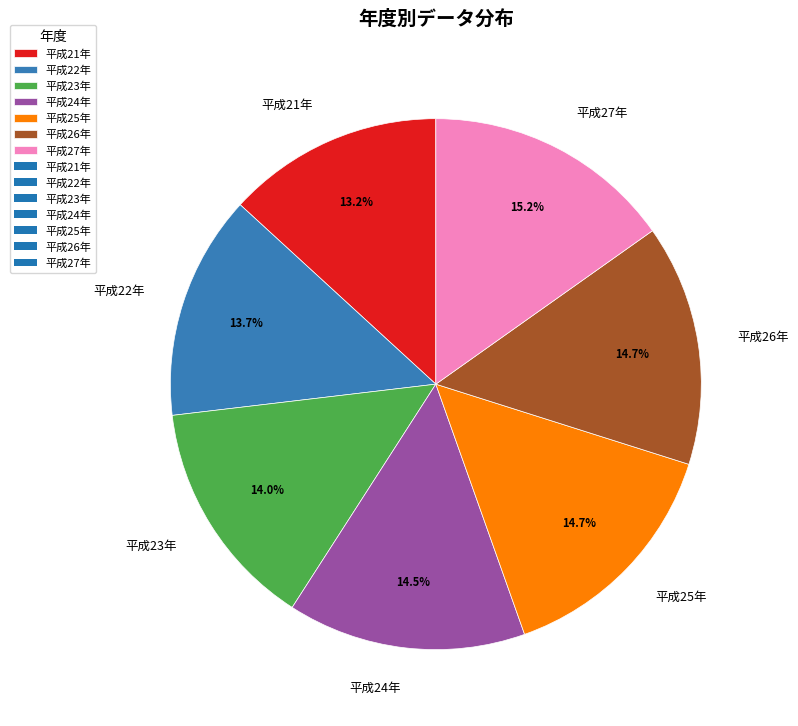

How many segments does this pie chart have?

7